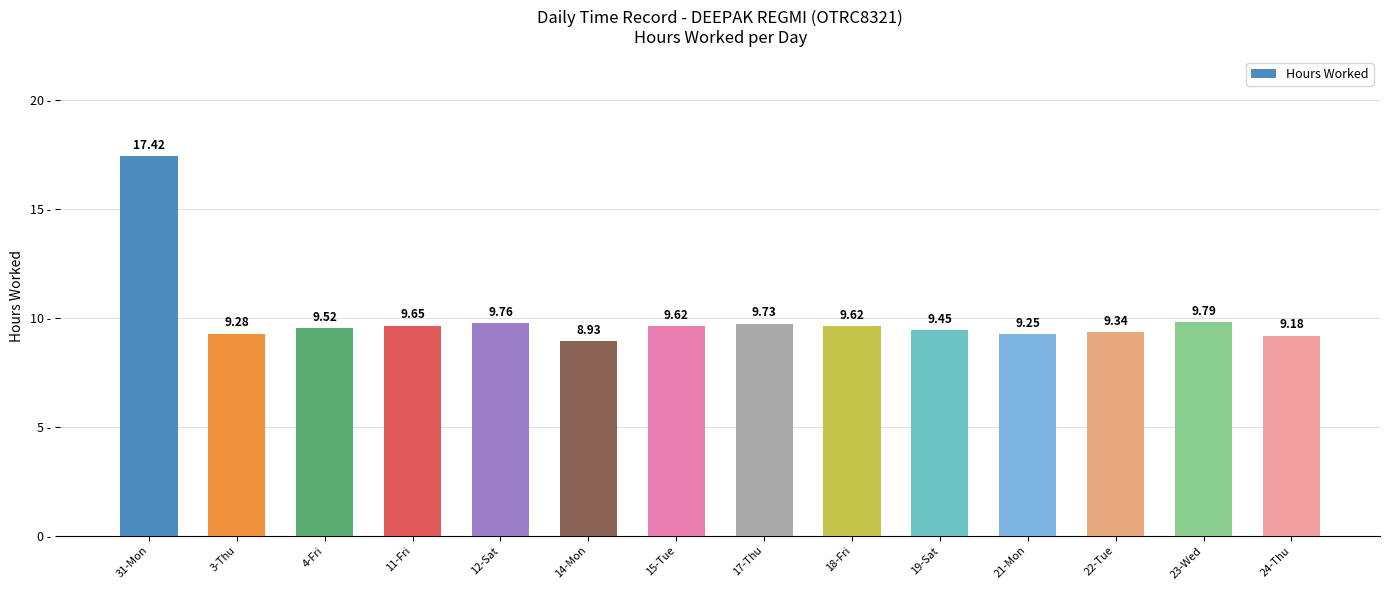

At which category does the chart reach its peak across all series?

31-Mon